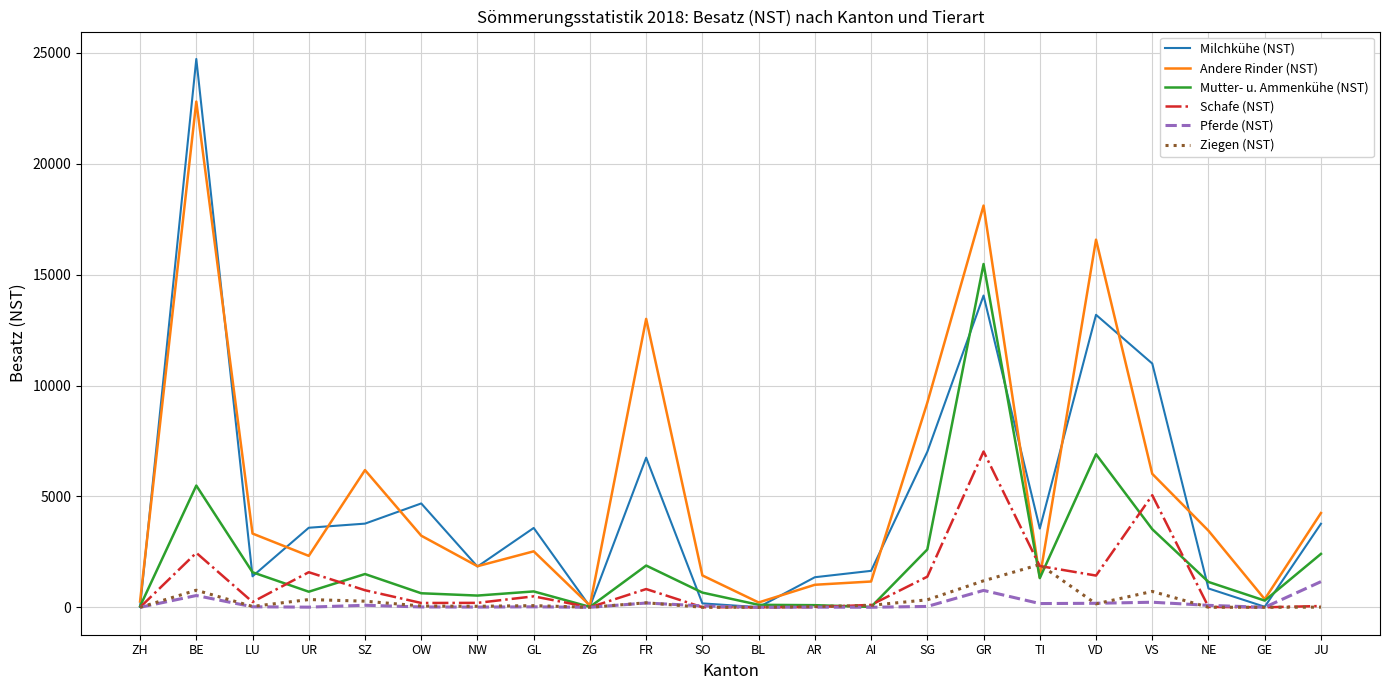

Where is Schafe (NST) nearest to the value 3511?

BE